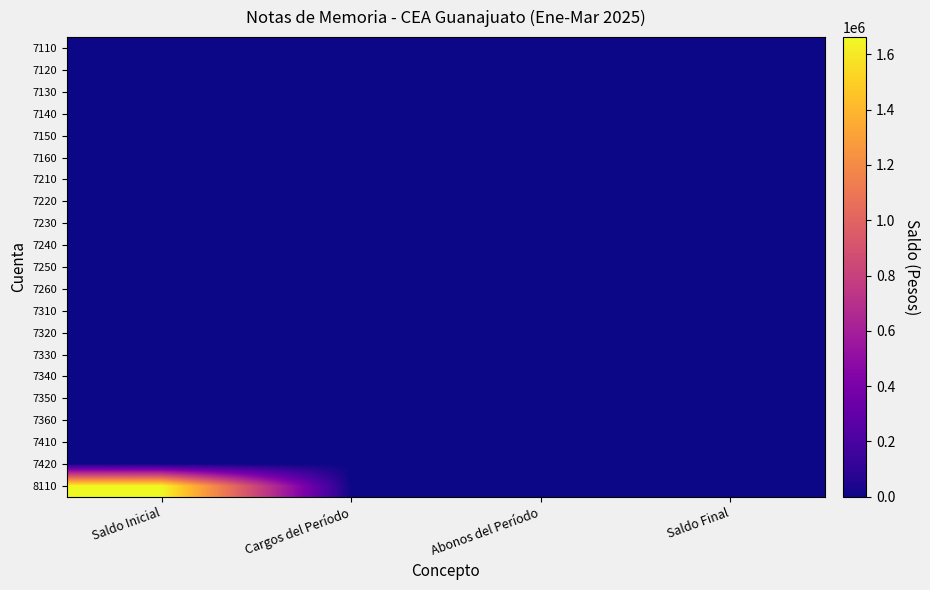

Between Saldo Inicial and Cargos del Período, which is larger?

Saldo Inicial